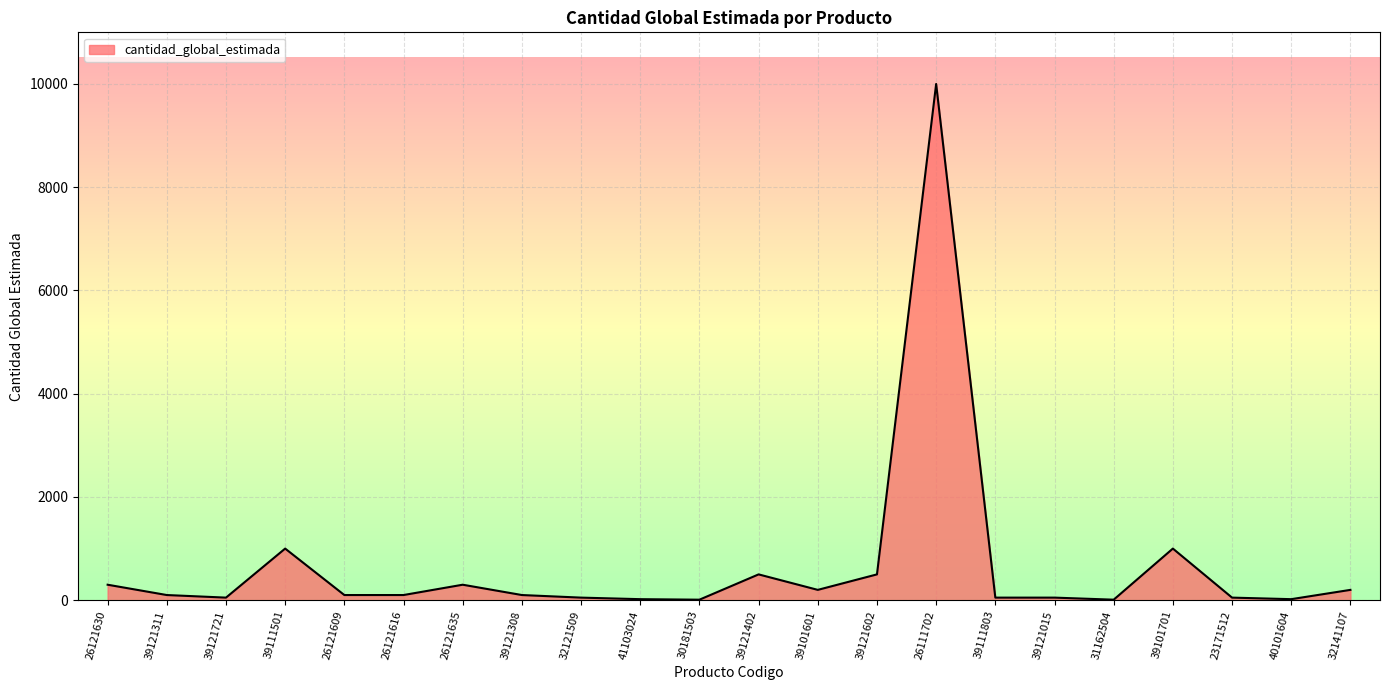

What is the maximum value shown in the chart?

10000